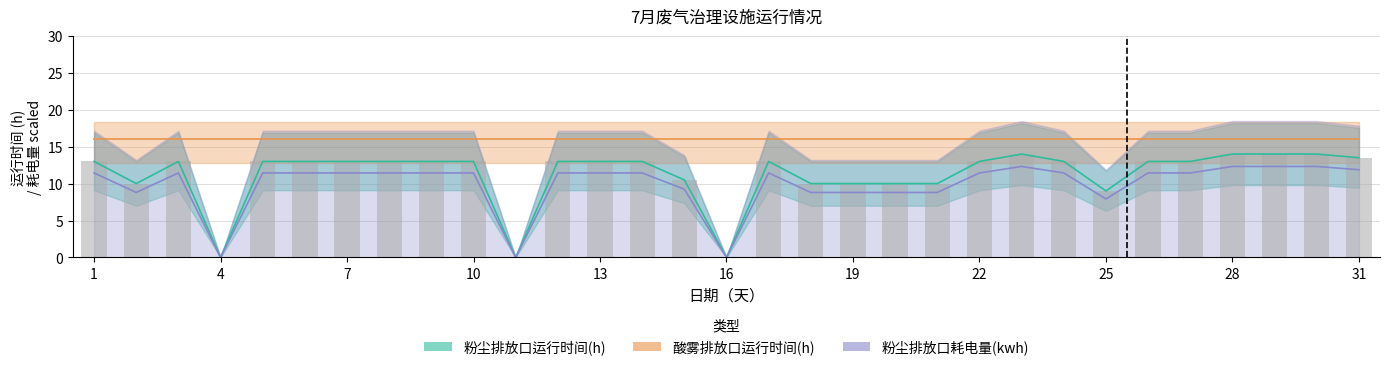

What is the average value?

11.2